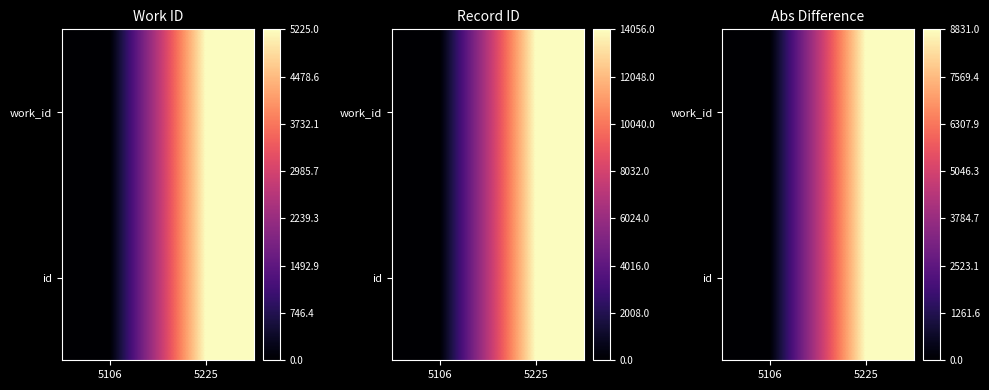

Which label corresponds to the smallest value in the chart?

5106